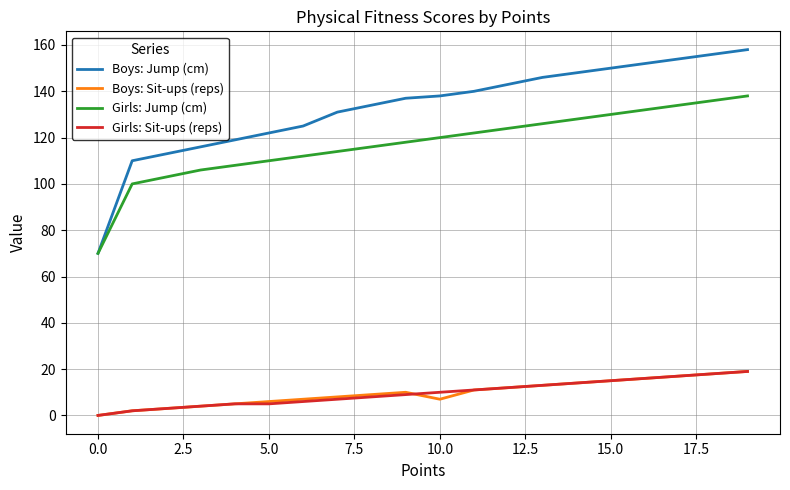

How many lines are shown in the chart?

4